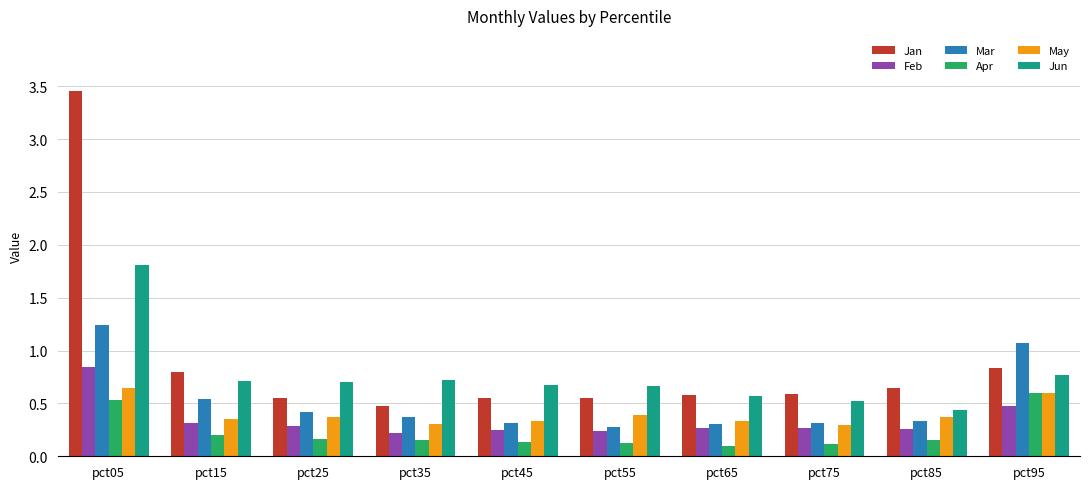

At which label is Jan closest to 1?

pct95